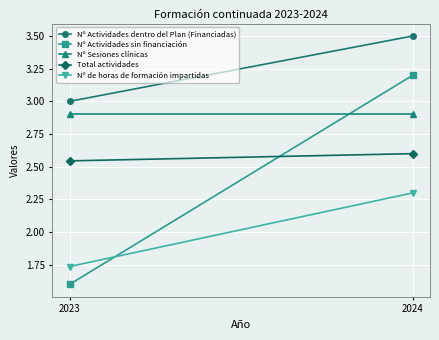

Rank the series by their maximum value, from highest to lowest.

Nº Actividades dentro del Plan (Financiadas), Nº Actividades sin financiación, Nº Sesiones clínicas, Total actividades, Nº de horas de formación impartidas